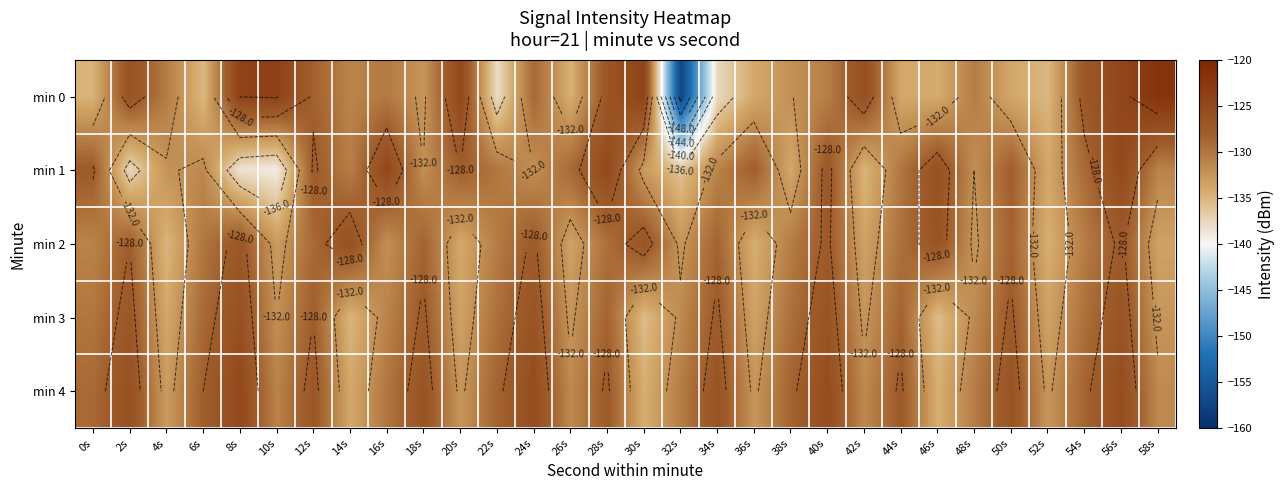

Which series has the largest total across all categories?

min 4